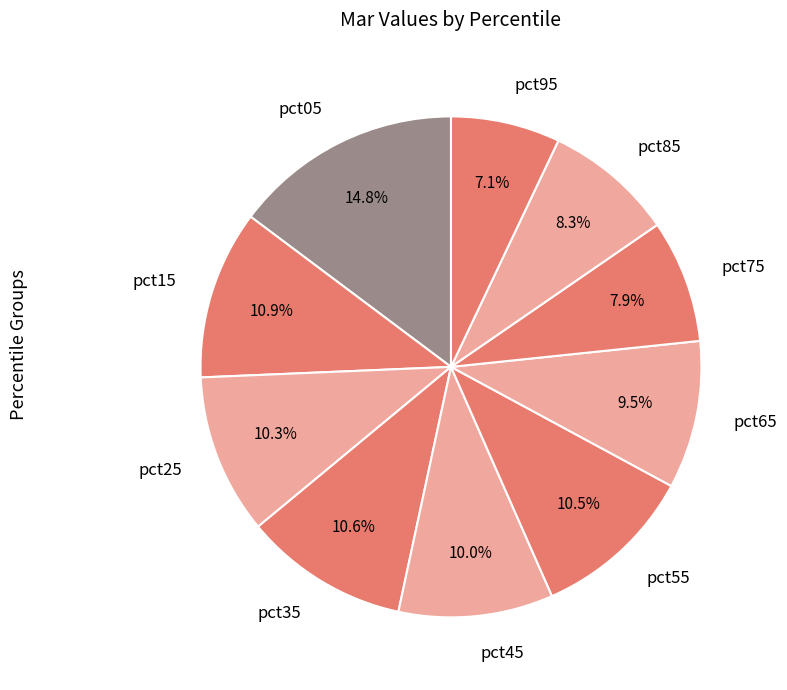

To the nearest percent, what is the difference between the largest and smallest slice percentages?

8%